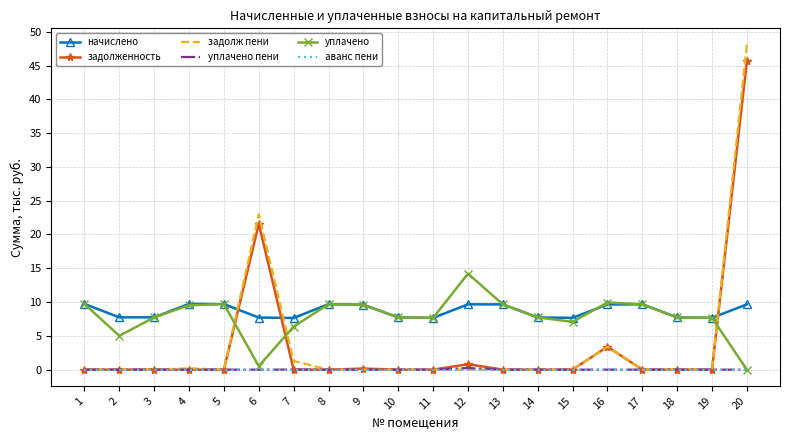

True or false: задолженность has more than 1 interior local peaks.

True